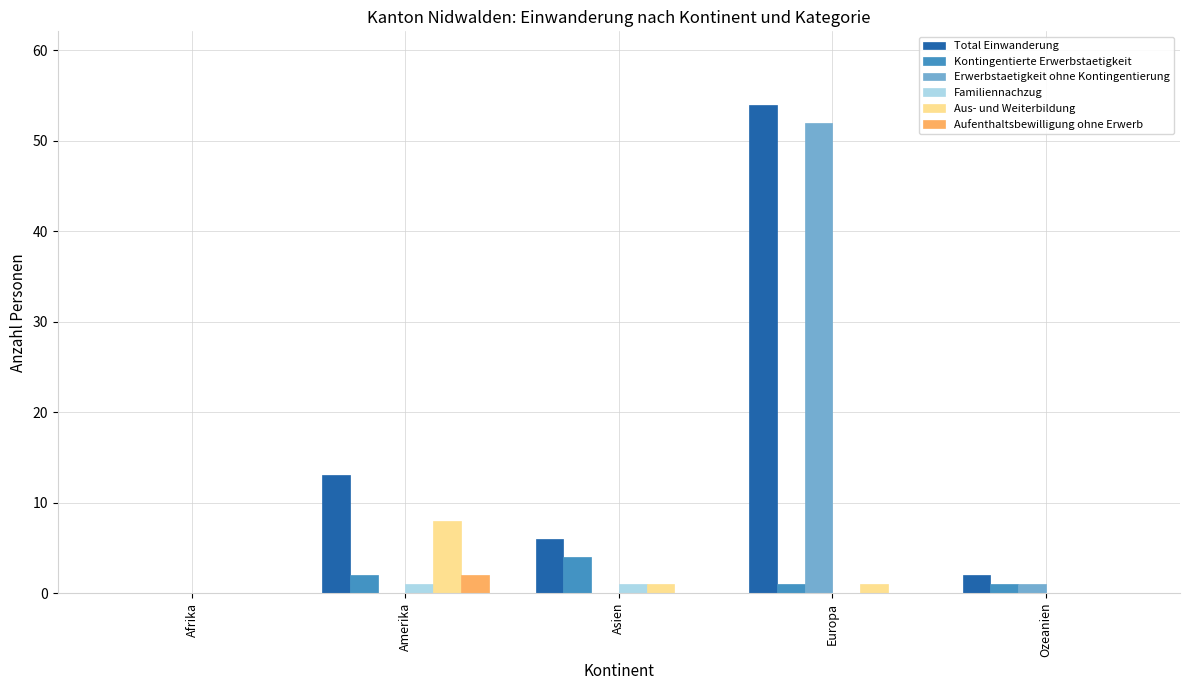

The value of Aufenthaltsbewilligung ohne Erwerb at Amerika is 2. True or false?

True